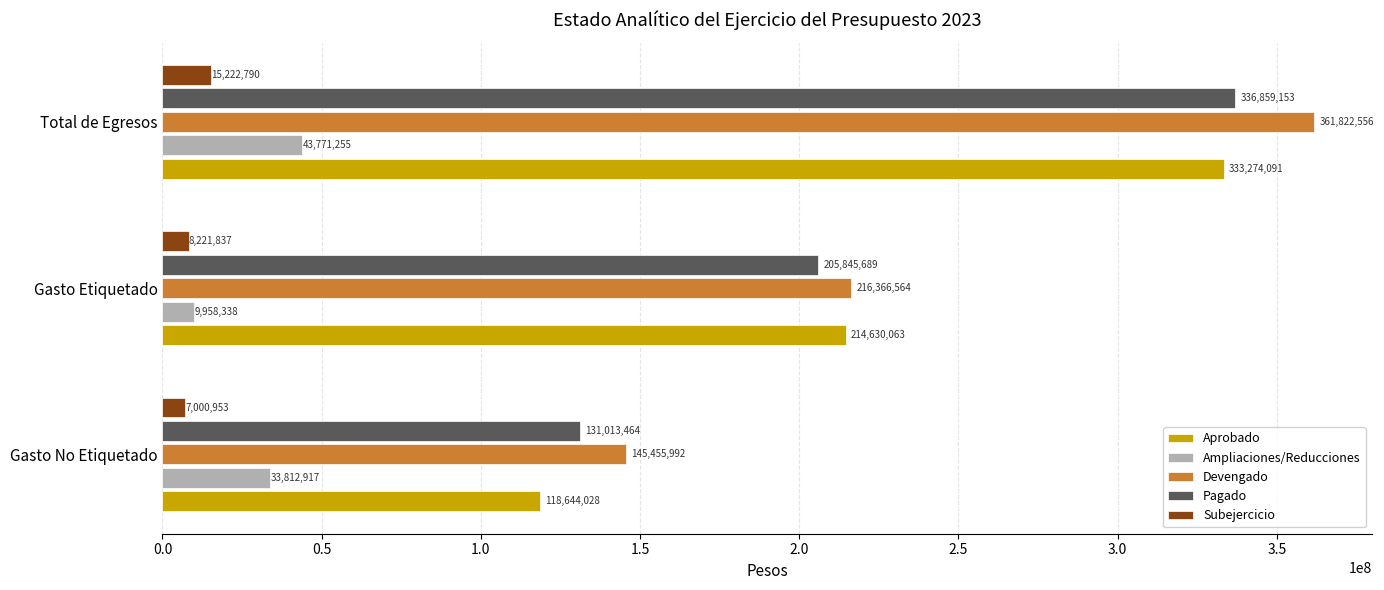

What is the lowest value of the Pagado series?

131013464